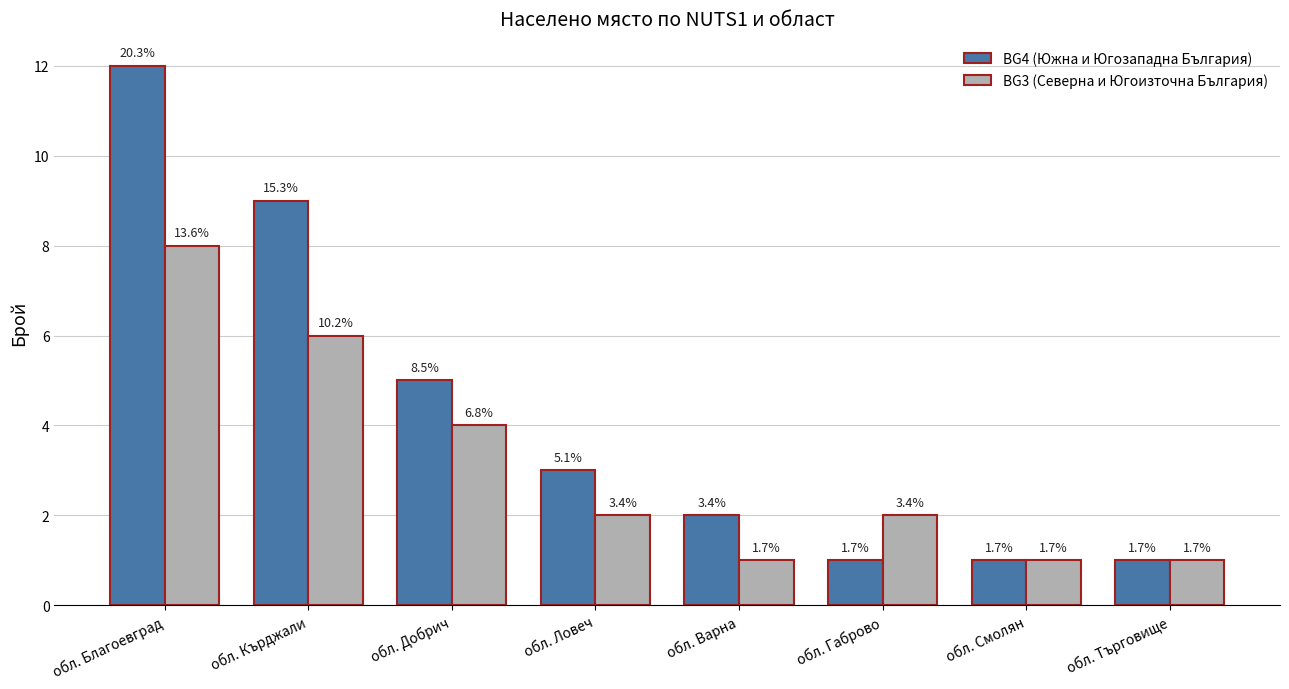

How many bars are there in total?

16